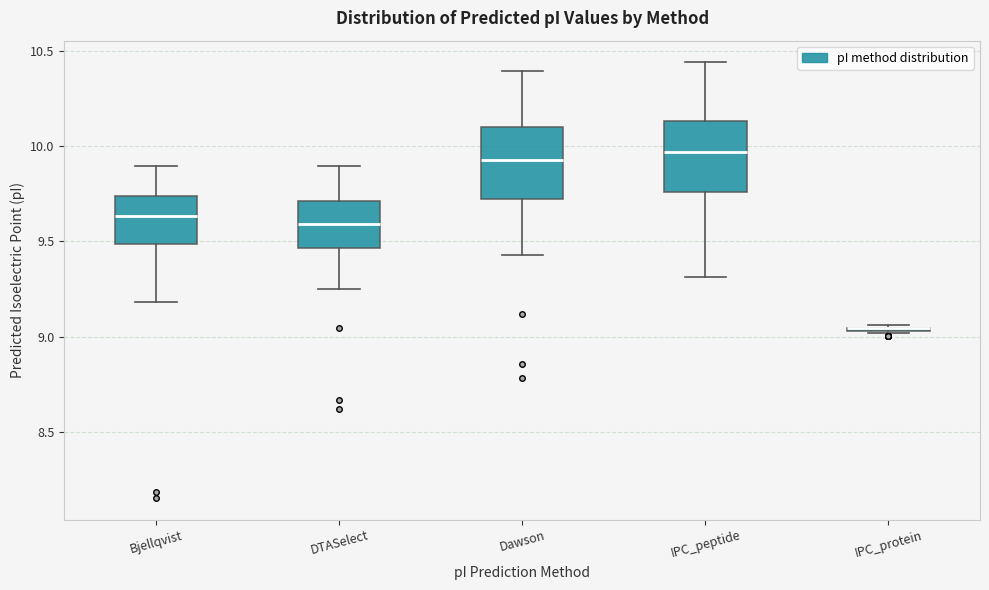

Reading left to right, transcribe this box plot: for each box, give where its median line is, the range the box spans, and where its two whiskers end, as read against the y-axis. The values are not printed on the chart, so give them approximately, as read against the axis.

Bjellqvist: median 9.65, box 9.50 to 9.75, whiskers 9.20 to 9.90
DTASelect: median 9.60, box 9.45 to 9.70, whiskers 9.25 to 9.90
Dawson: median 9.95, box 9.70 to 10.10, whiskers 9.45 to 10.40
IPC_peptide: median 9.95, box 9.75 to 10.15, whiskers 9.30 to 10.45
IPC_protein: box collapsed to a line at 9.05, whiskers 9.00 to 9.05